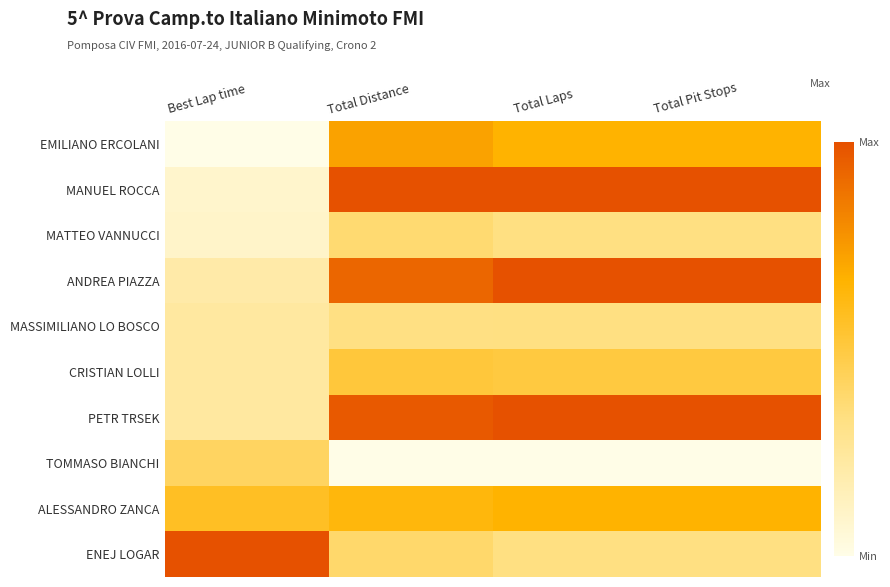

How many categories are shown in the chart?

4